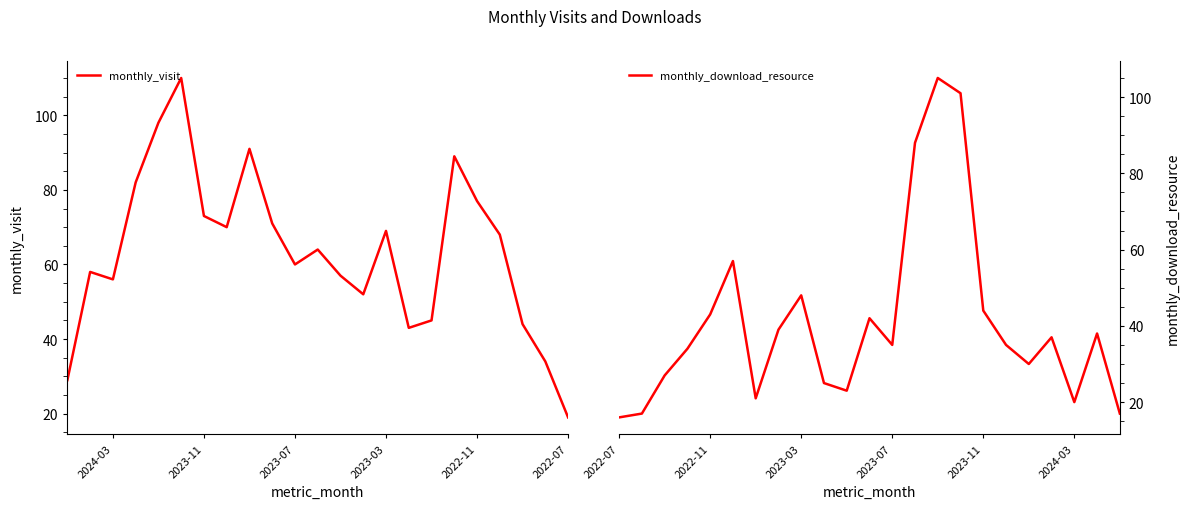

True or false: monthly_visit has more than 1 points higher than both neighbors.

True